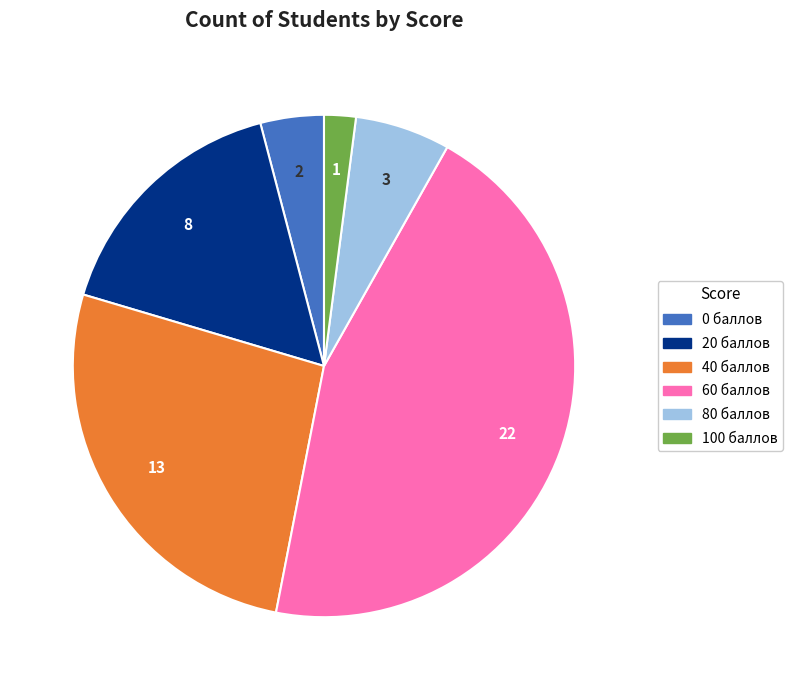

Is it true that 20 is 26% of the pie?

False